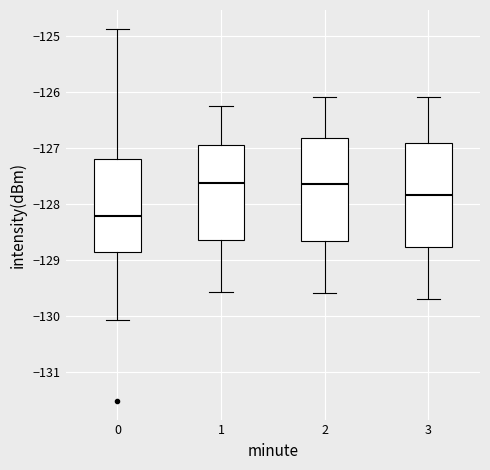

Where is the lower edge of the box at x = 0 on the y-axis? The values are not printed on the chart, so give them approximately, as read against the axis.

-128.9